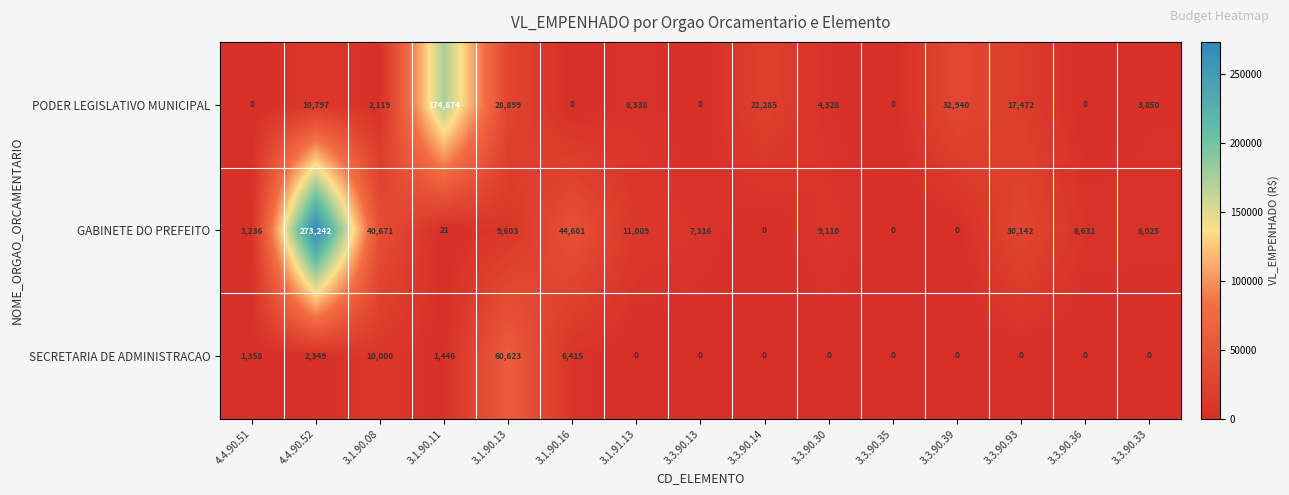

Is the value of GABINETE DO PREFEITO at 3.3.90.13 greater than the value of PODER LEGISLATIVO MUNICIPAL at 4.4.90.52?

No